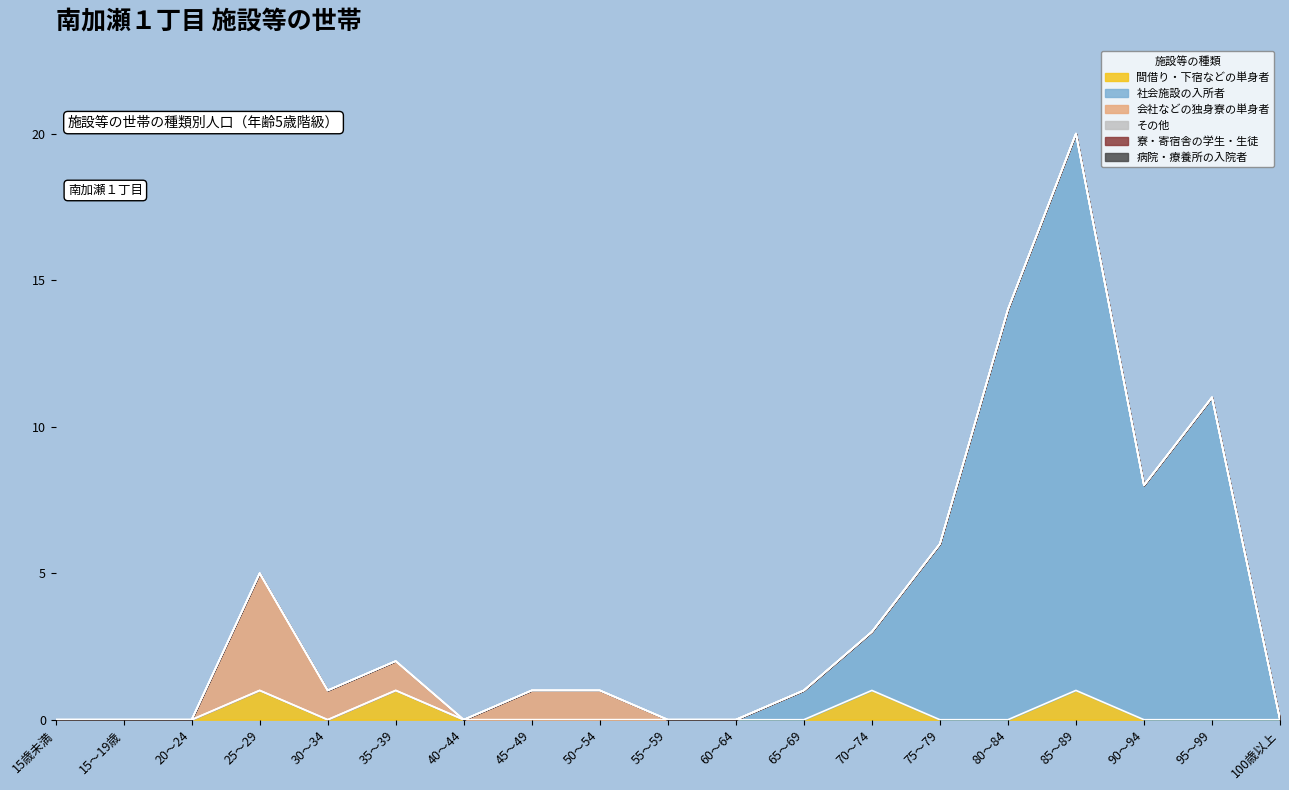

True or false: 会社などの独身寮の単身者 has a value of 1 at 35～39.

False